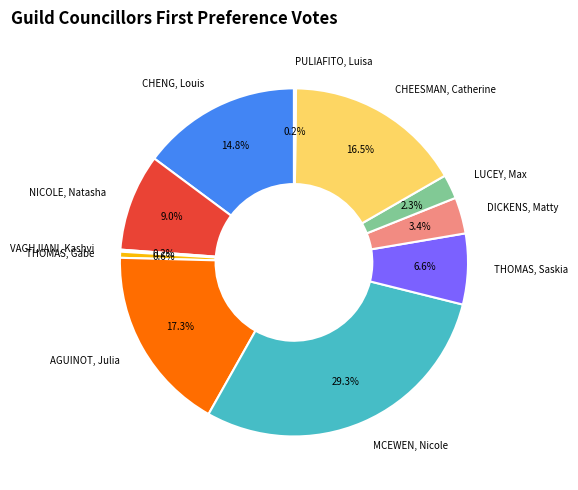

Is there any slice that represents more than half of the pie?

No